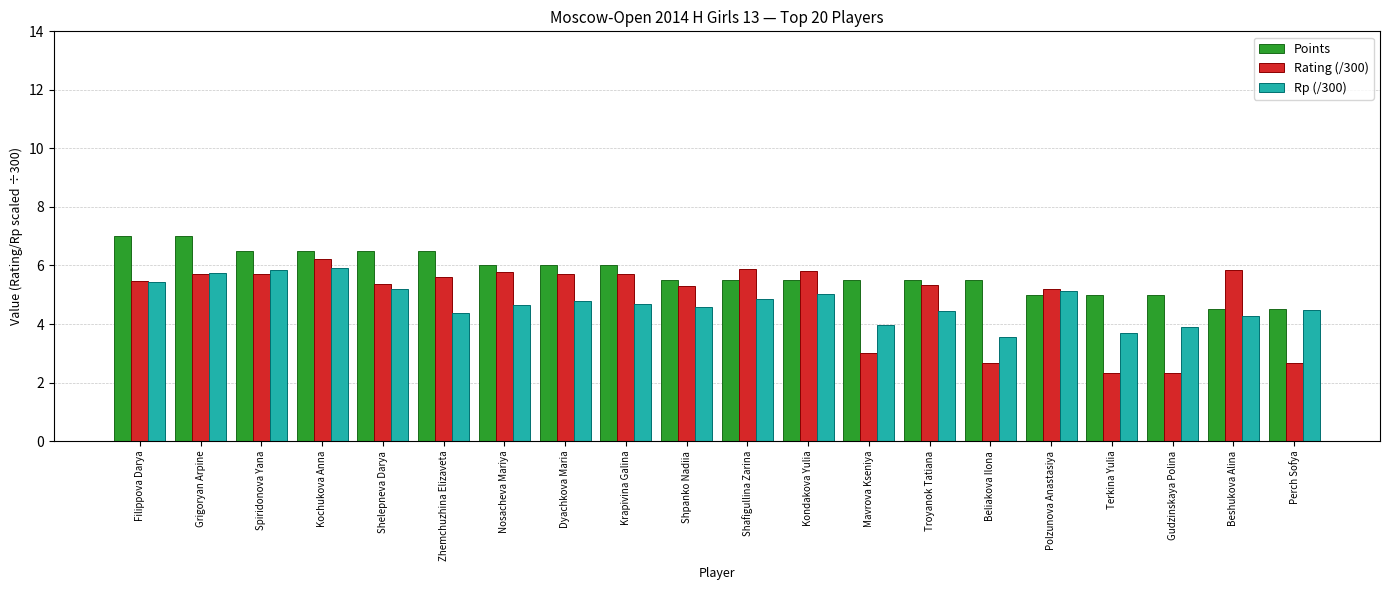

What is the average value of the Rp (/300) series?

4.7